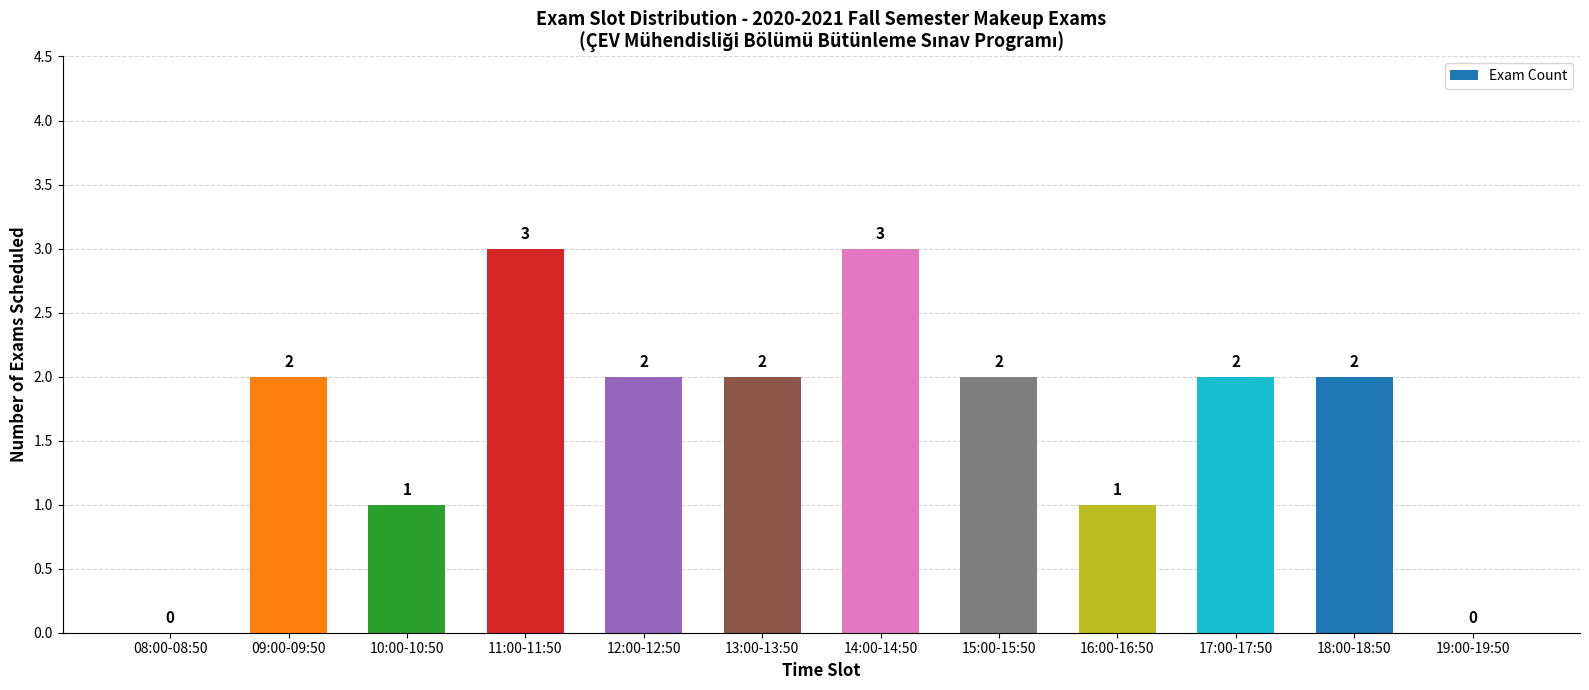

The value at 17:00-17:50 is 2. True or false?

True